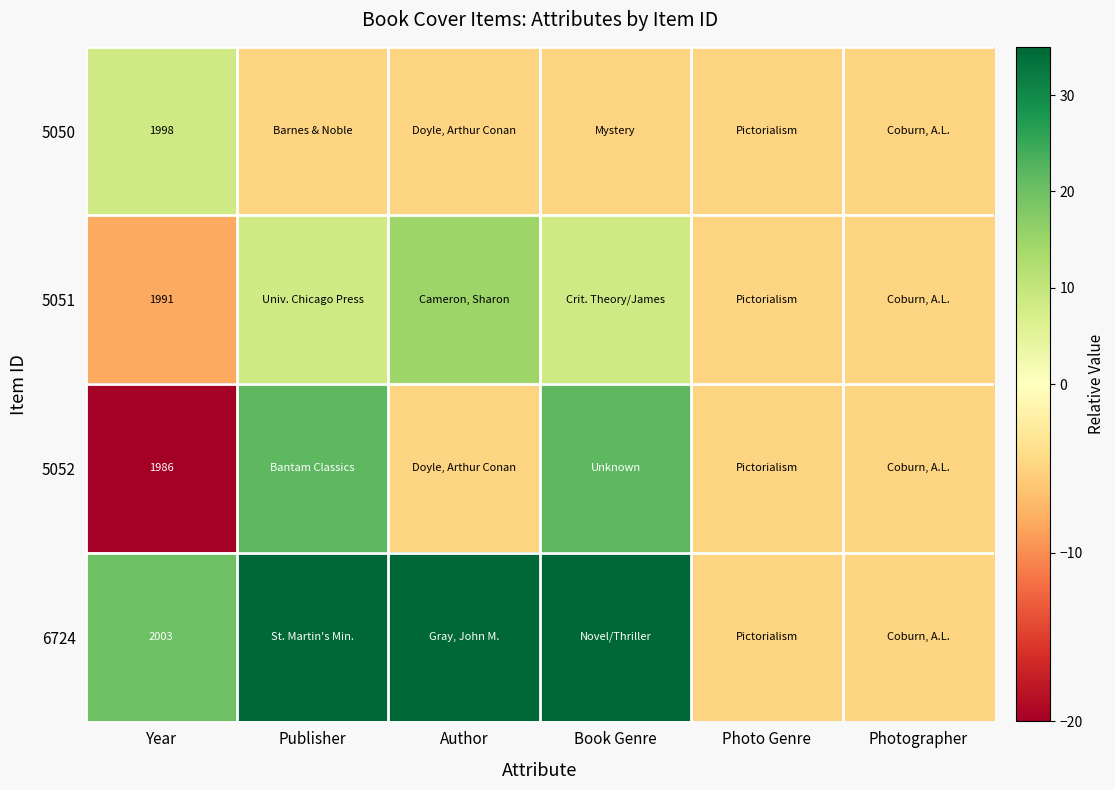

Which series has the largest total across all categories?

6724